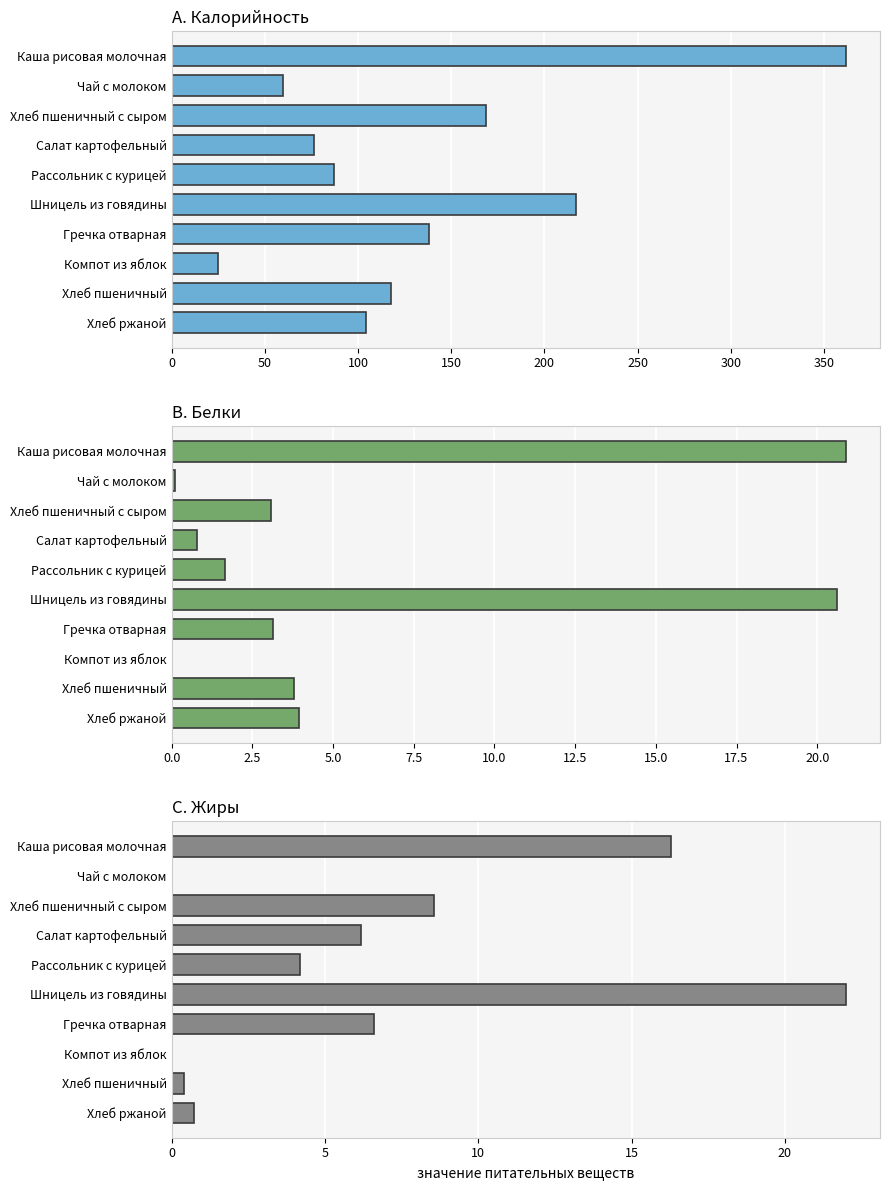

Does the chart contain any negative values?

No